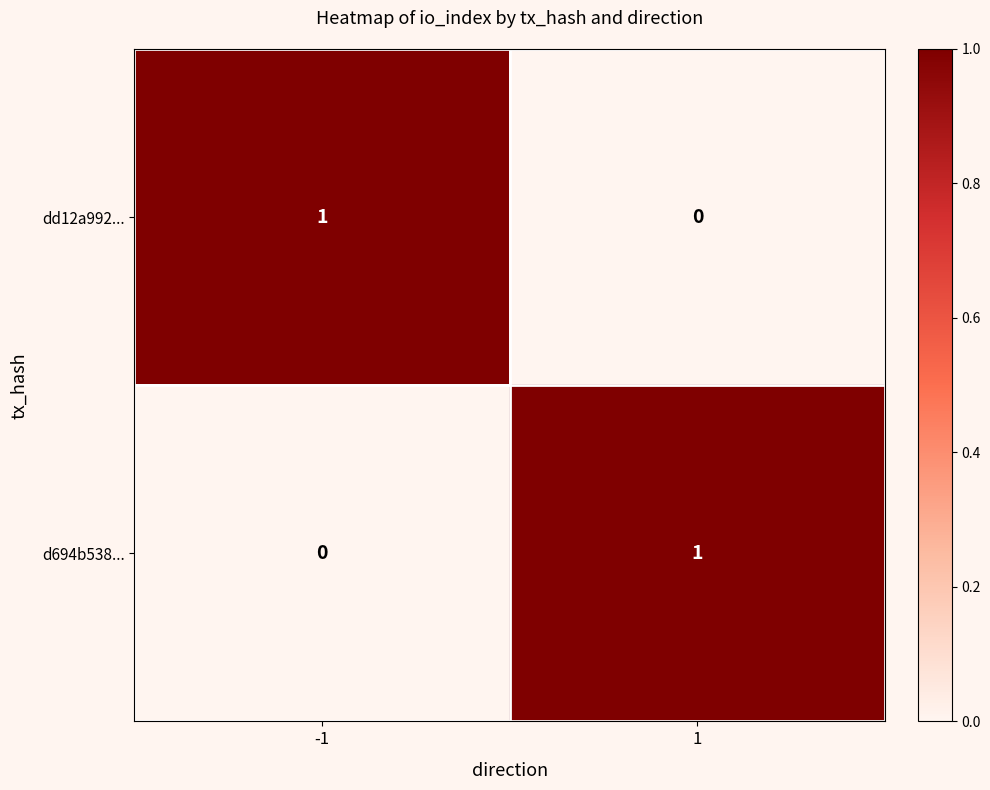

The dd12a992... series shows 0 at 1. True or false?

True